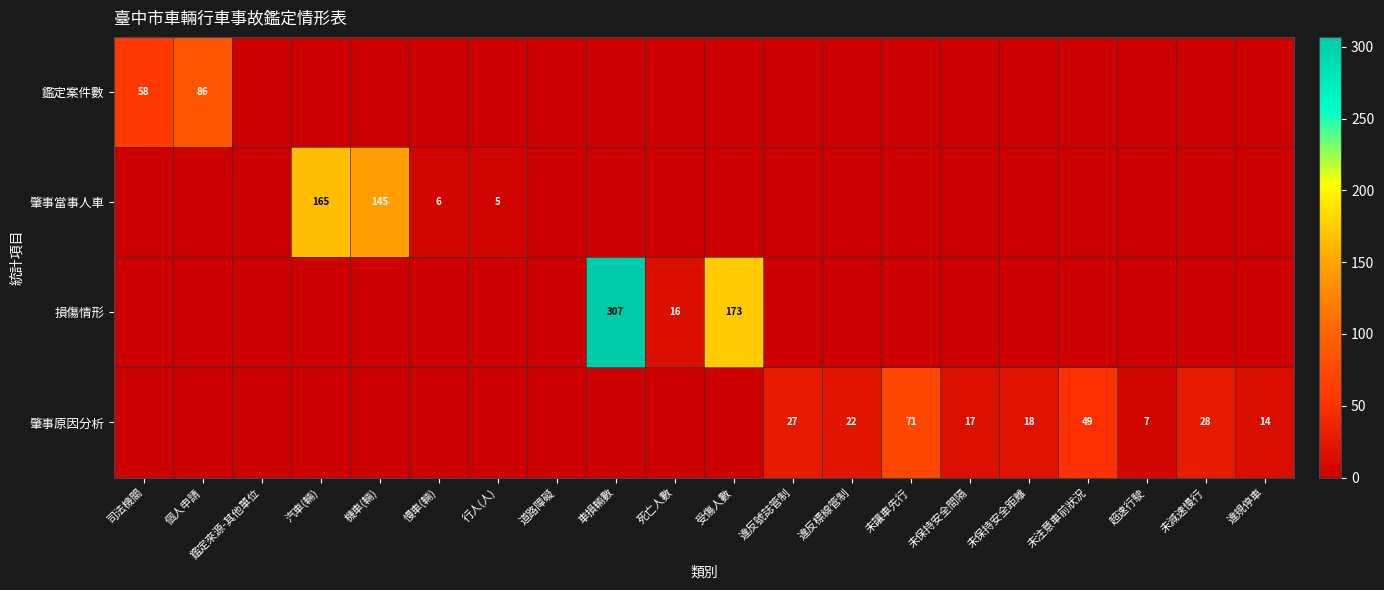

Is it true that 肇事原因分析 equals 27 at 未保持安全間隔?

False